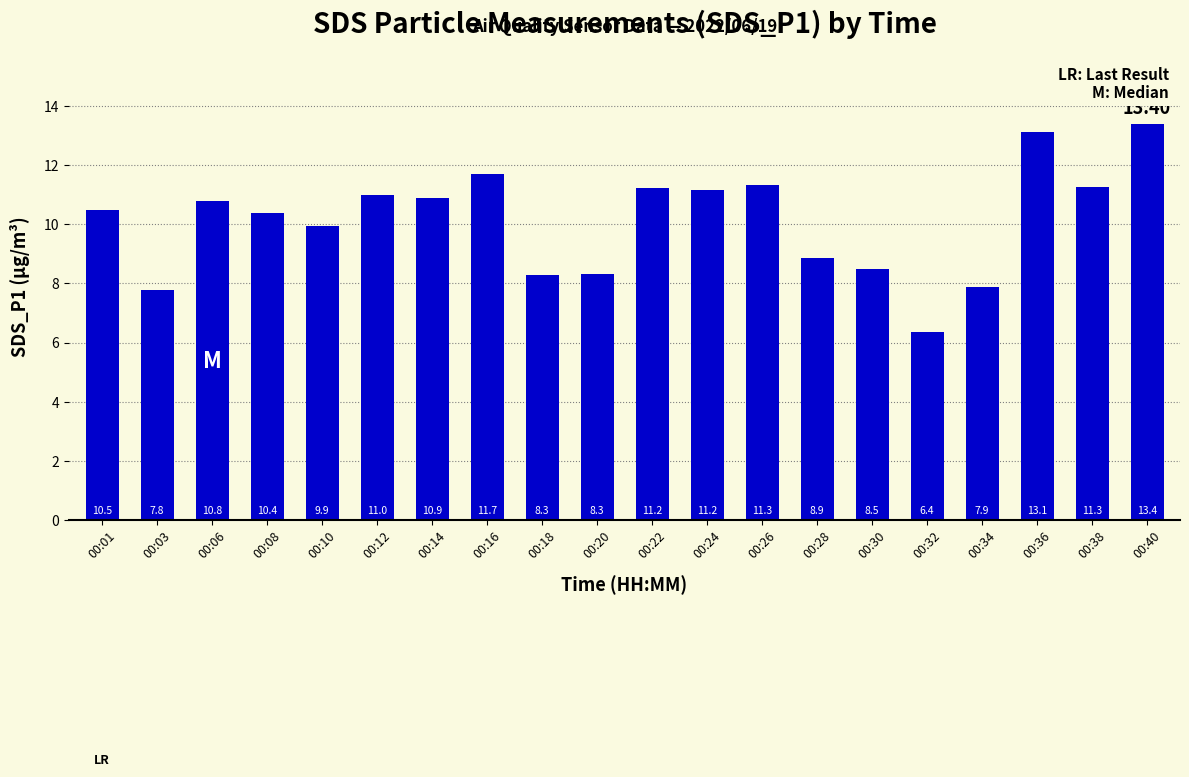

Approximately how many times larger is the value at 00:34 compared to 00:12?

0.7